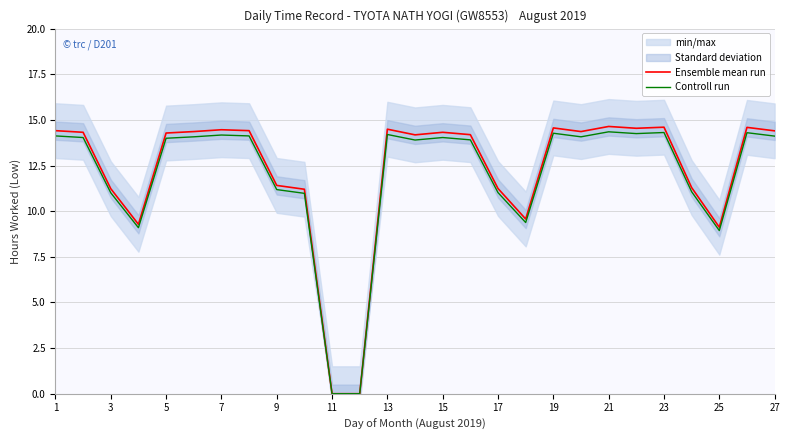

The value of Controll run at 25 is 4.0. True or false?

False